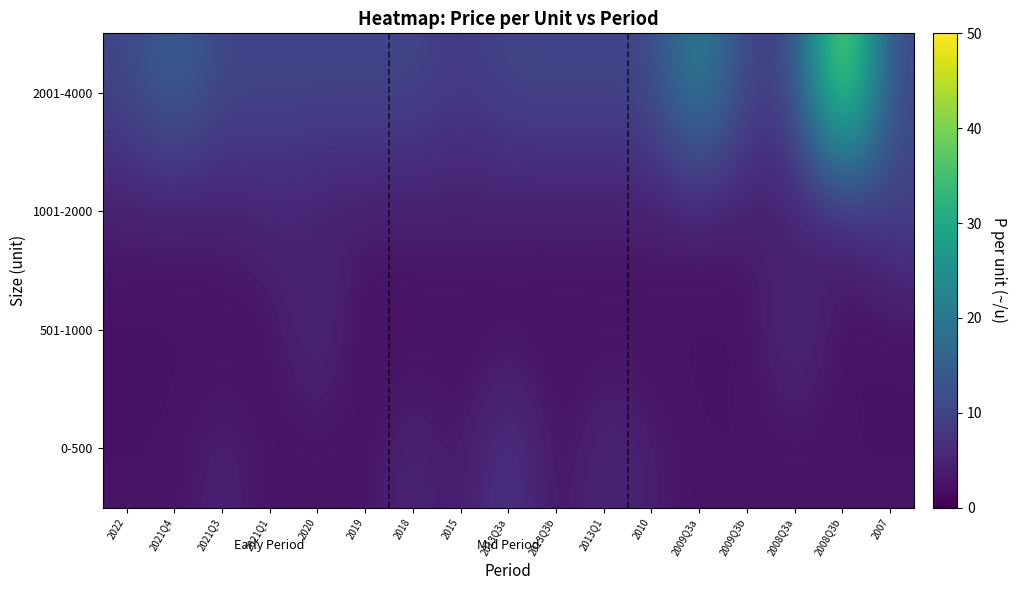

Reading right to left, list all the values displayed in this chart.

0-500: 2007=2.6	2008Q3b=2.6	2008Q3a=2.6	2009Q3b=2.6	2009Q3a=2.6	2010=3.9	2013Q1=6.0	2013Q3b=2.0	2013Q3a=8.9	2015=2.6	2018=5.6	2019=2.6	2020=2.6	2021Q1=2.6	2021Q3=4.8	2021Q4=2.6	2022=2.6
501-1000: 2007=2.2	2008Q3b=2.2	2008Q3a=6.9	2009Q3b=2.2	2009Q3a=2.2	2010=2.2	2013Q1=2.2	2013Q3b=2.2	2013Q3a=2.2	2015=2.2	2018=2.2	2019=1.4	2020=6.8	2021Q1=2.2	2021Q3=2.2	2021Q4=2.2	2022=2.1
1001-2000: 2007=10.0	2008Q3b=3.9	2008Q3a=3.9	2009Q3b=3.9	2009Q3a=3.9	2010=3.9	2013Q1=3.9	2013Q3b=3.9	2013Q3a=3.9	2015=3.9	2018=3.9	2019=3.9	2020=3.9	2021Q1=5.7	2021Q3=3.9	2021Q4=3.9	2022=3.9
2001-4000: 2007=10.4	2008Q3b=46.7	2008Q3a=10.4	2009Q3b=8.9	2009Q3a=23.8	2010=10.4	2013Q1=10.4	2013Q3b=10.4	2013Q3a=10.4	2015=8.3	2018=10.4	2019=10.4	2020=10.4	2021Q1=10.4	2021Q3=10.4	2021Q4=15.9	2022=10.4